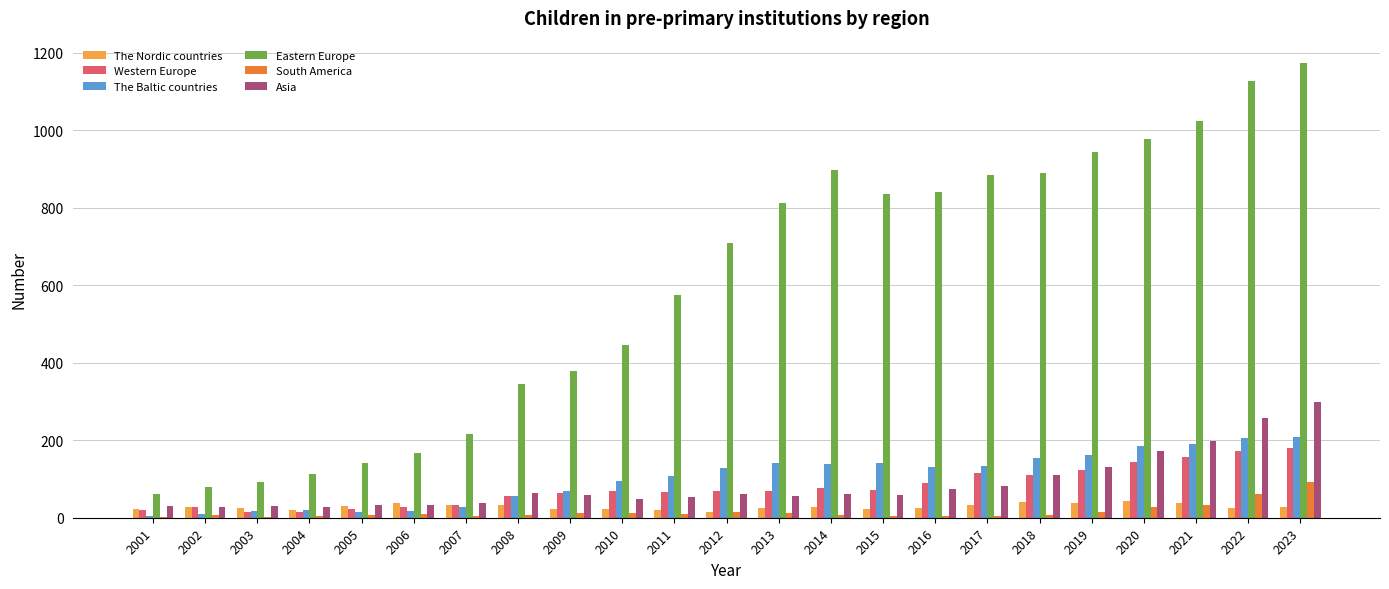

How many categories are shown in the chart?

23